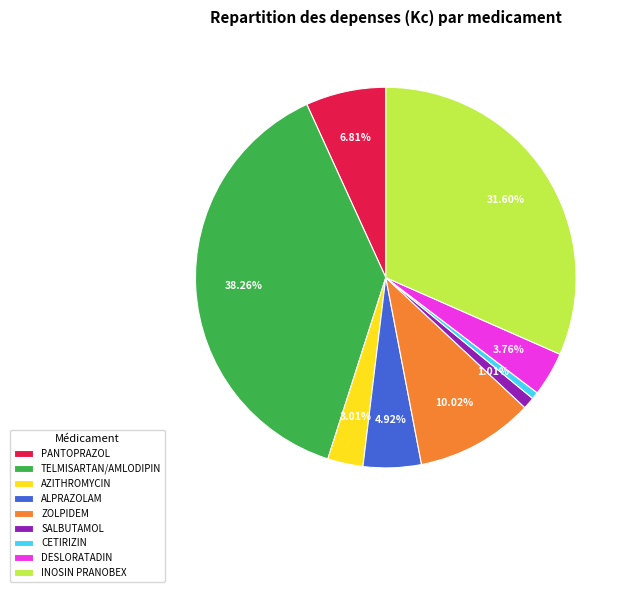

Combined, do TELMISARTAN/AMLODIPIN and ZOLPIDEM account for over 50%?

No